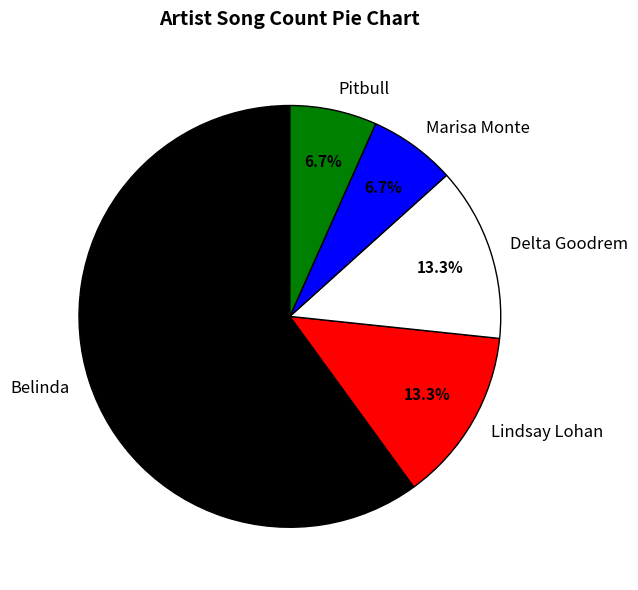

Which slice is the largest?

Belinda